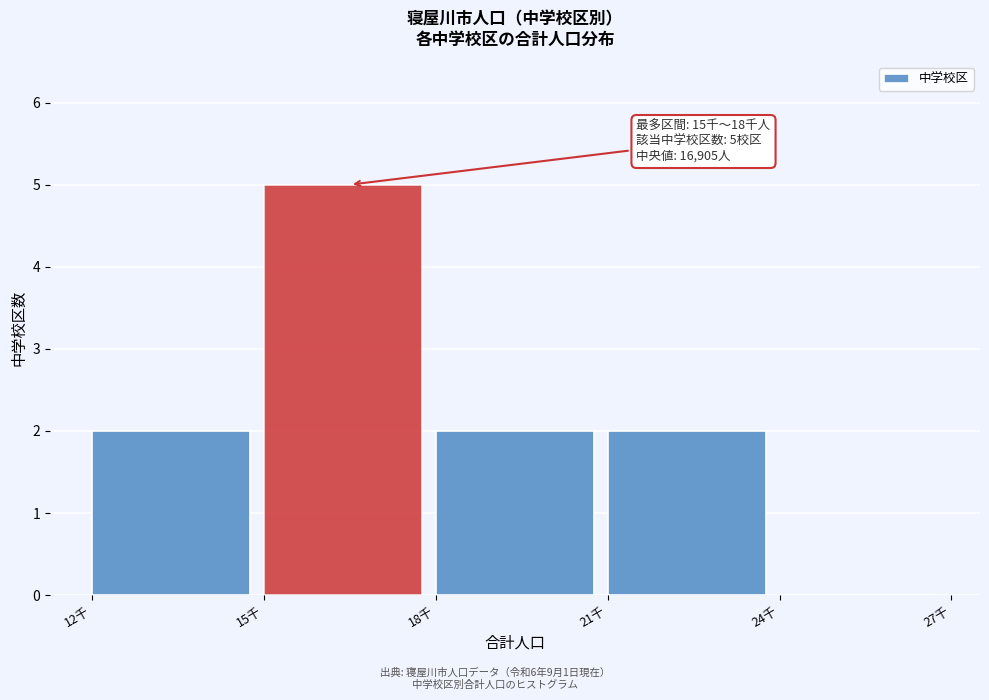

Reading left to right, list all the values displayed in this chart.

12千=2	15千=5	18千=2	21千=2	24千=0